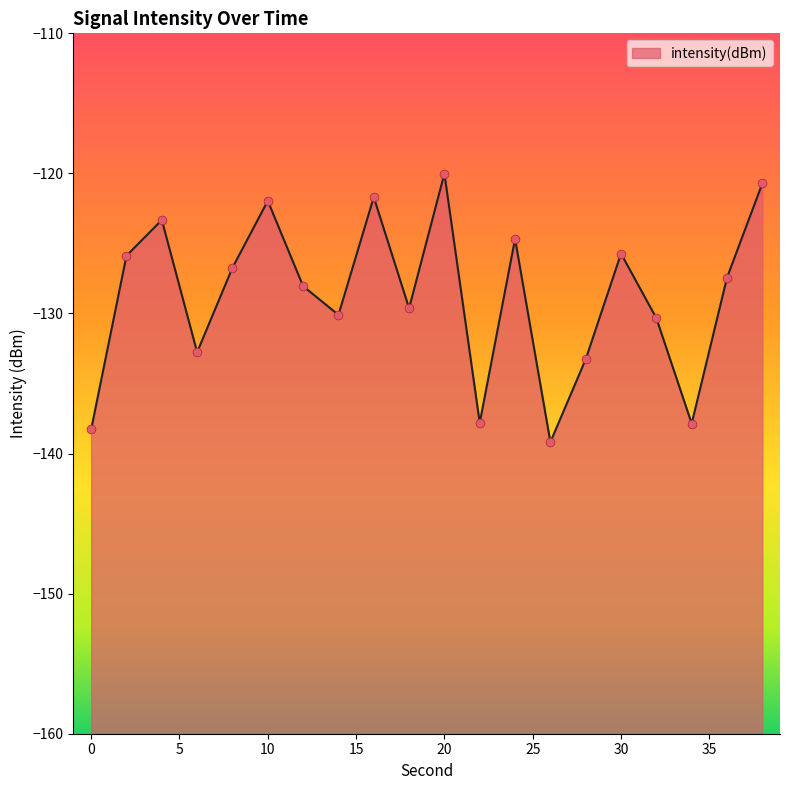

Between 4 and 32, which is larger?

4